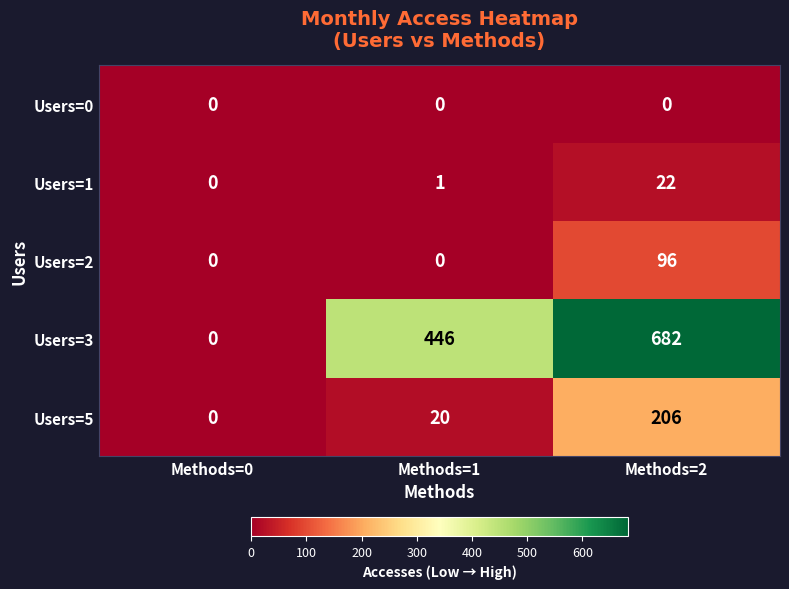

What is the average value of the Users=2 series?

32